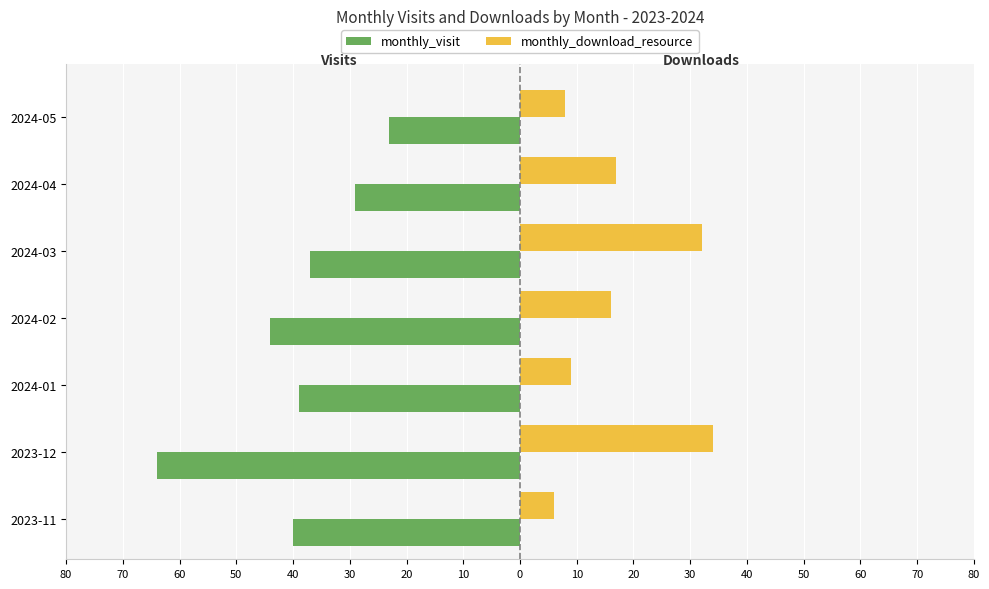

What is the difference between the maximum and minimum values in the monthly_download_resource series?

28